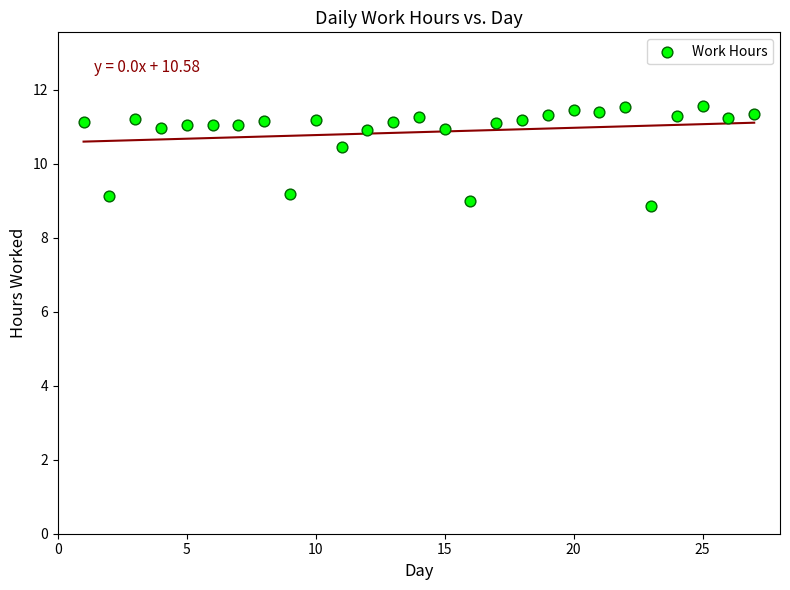

What Y value in the scatter plot is closest to 10?

10.4